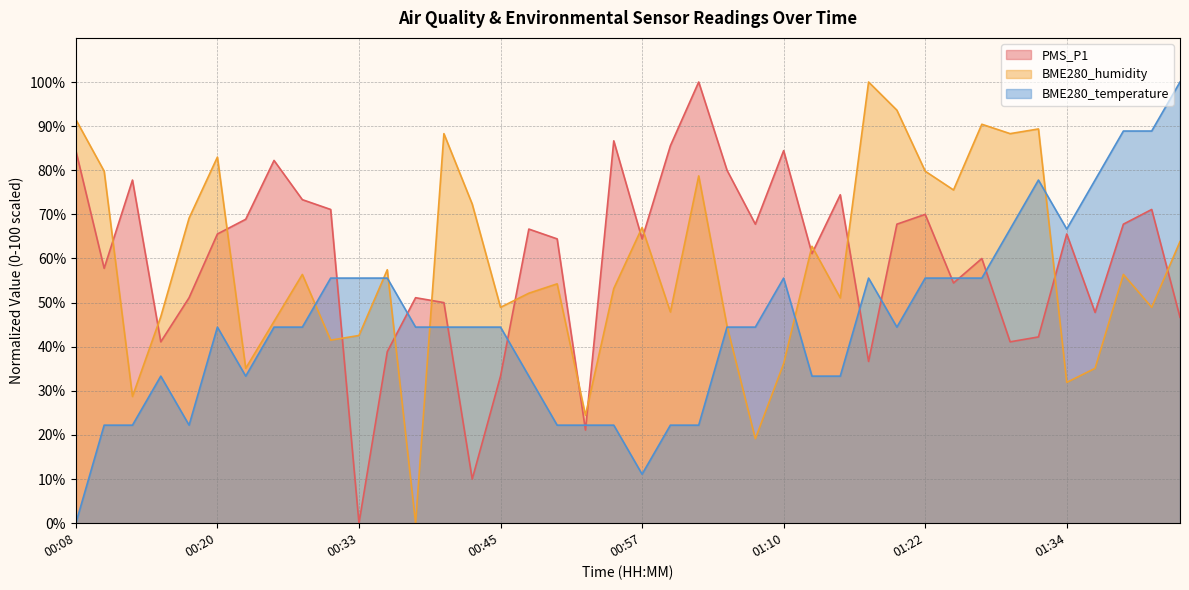

Is it true that BME280_temperature equals 33.3 at 00:47?

True